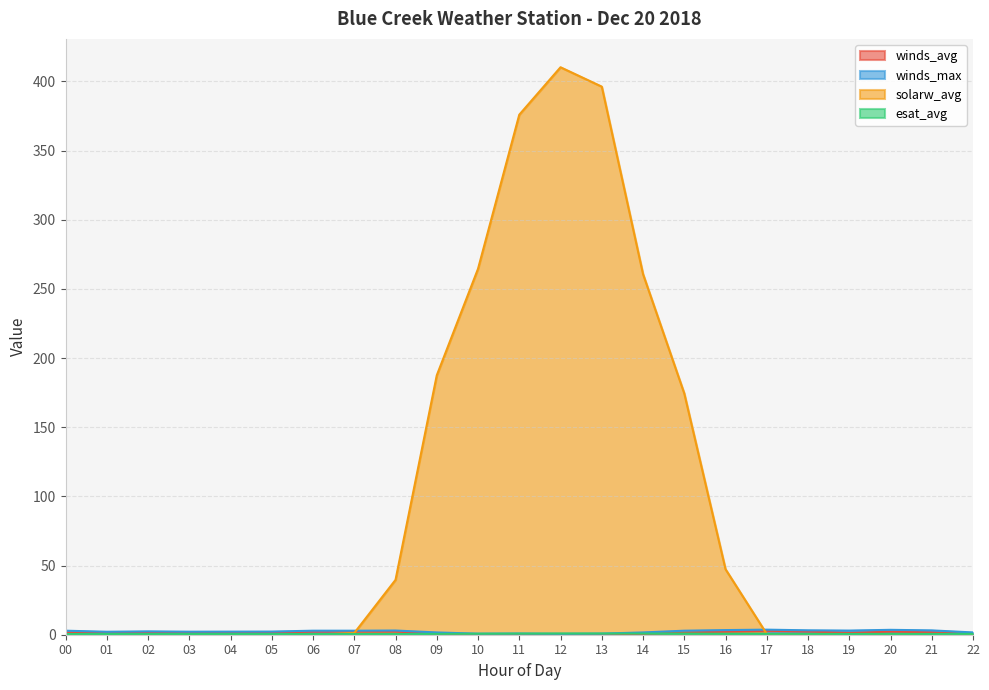

List the labels in order of winds_max value, smallest first.

12, 10, 13, 11, 09, 14, 22, 01, 03, 04, 05, 02, 00, 06, 07, 15, 19, 08, 21, 18, 16, 20, 17